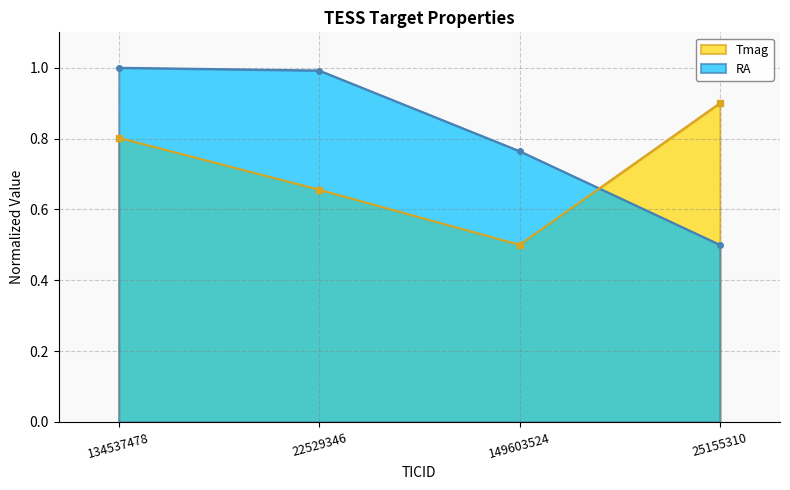

Which series ends up on top after the final intersection of RA and Tmag?

Tmag